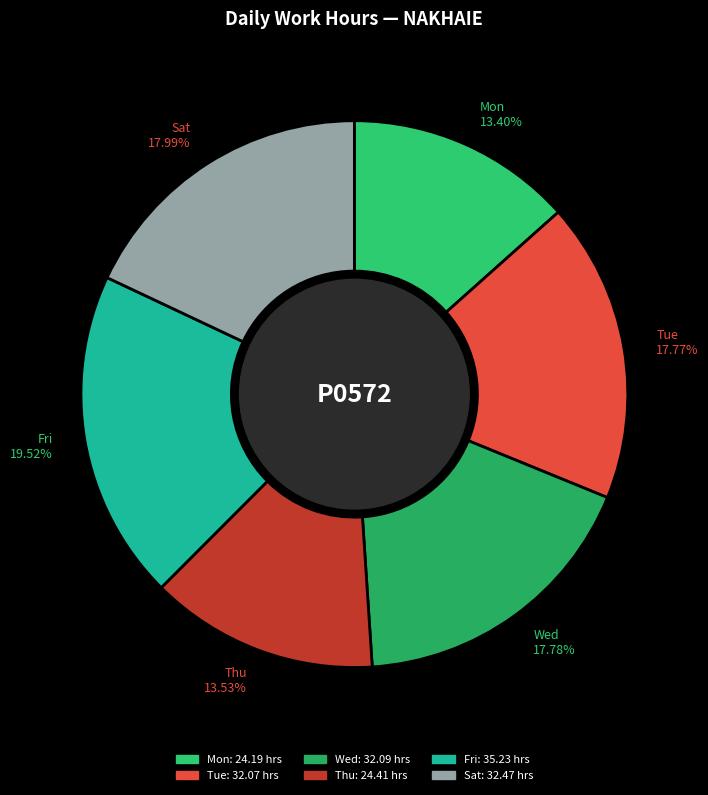

Is there a majority slice in this chart?

No